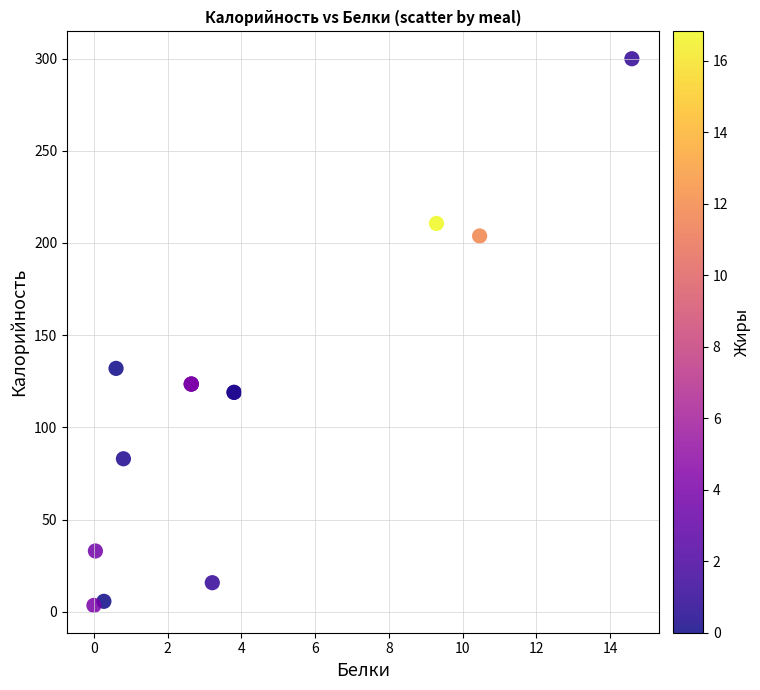

What Y value in the scatter plot is closest to 151?

132.0